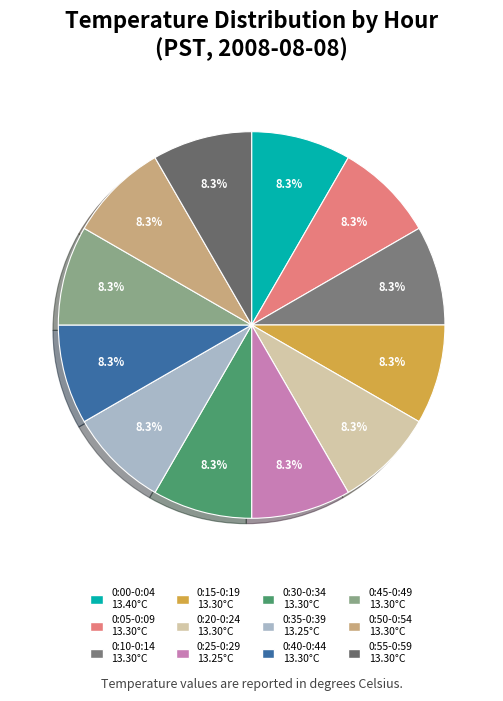

Is there any slice that represents more than half of the pie?

No